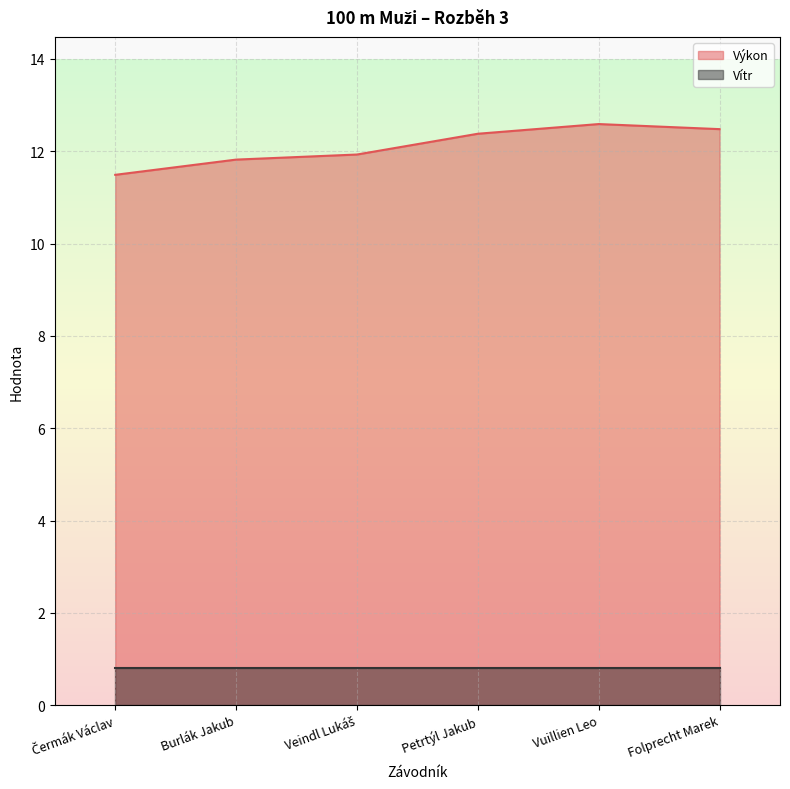

Does the chart display data point markers on the line(s)?

No